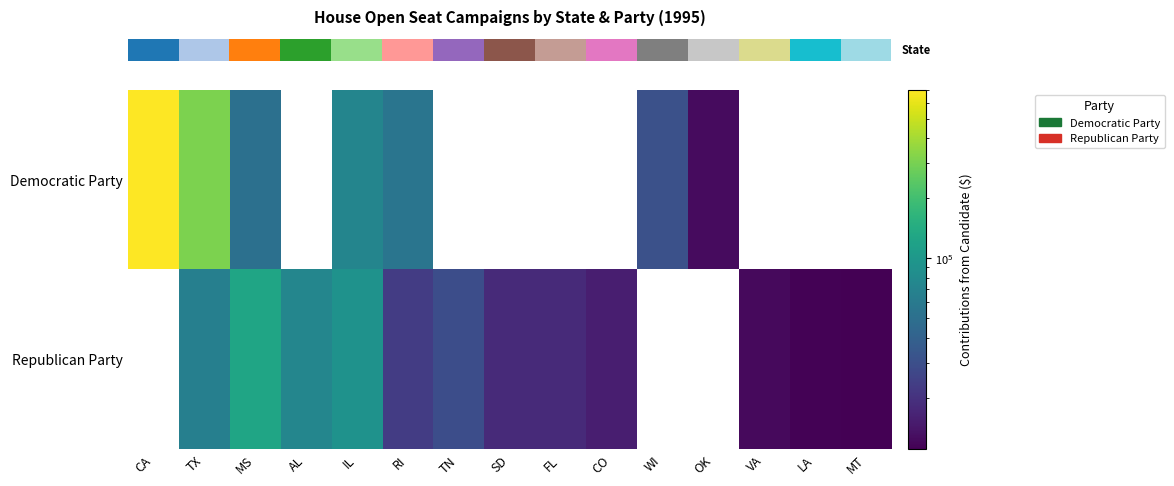

At which category is the sum across all series the highest?

CA